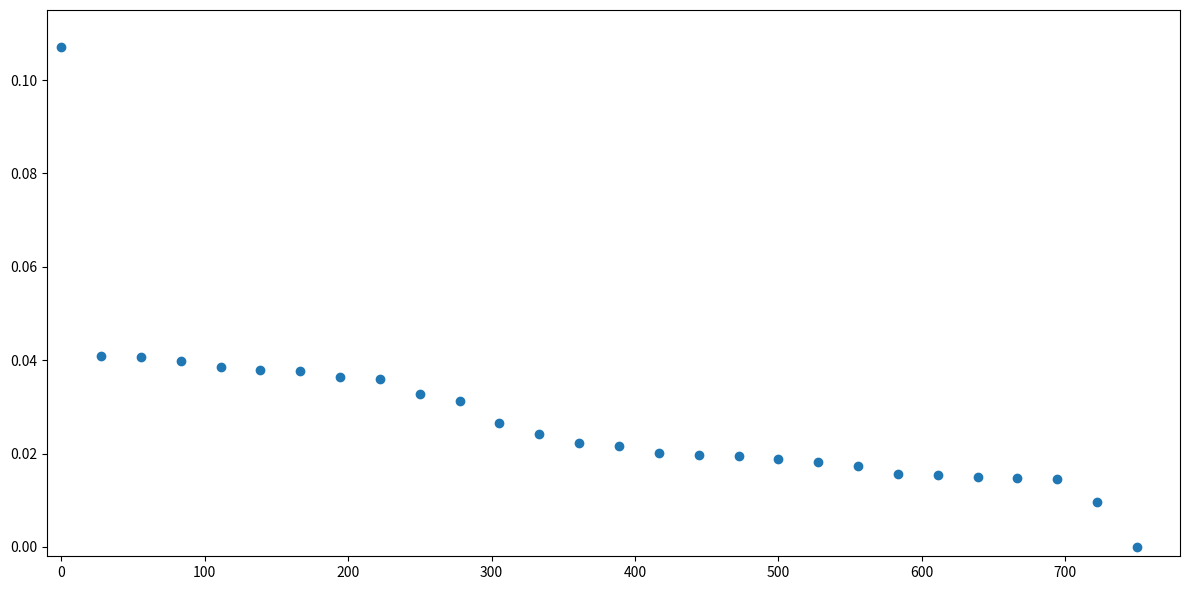

What is the range of X values (max minus min)?

750.0